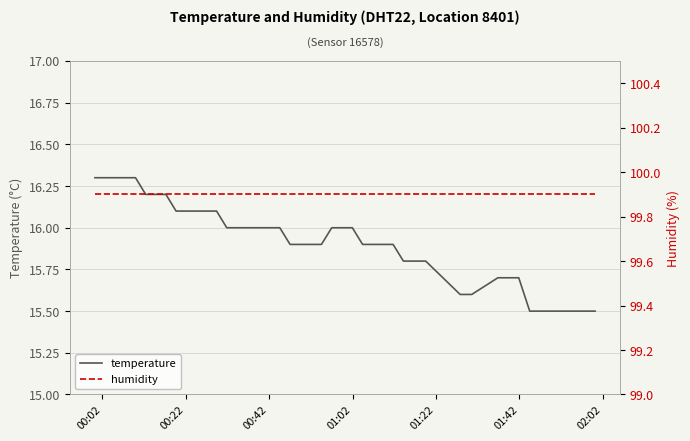

What is the highest value of the temperature series?

16.3